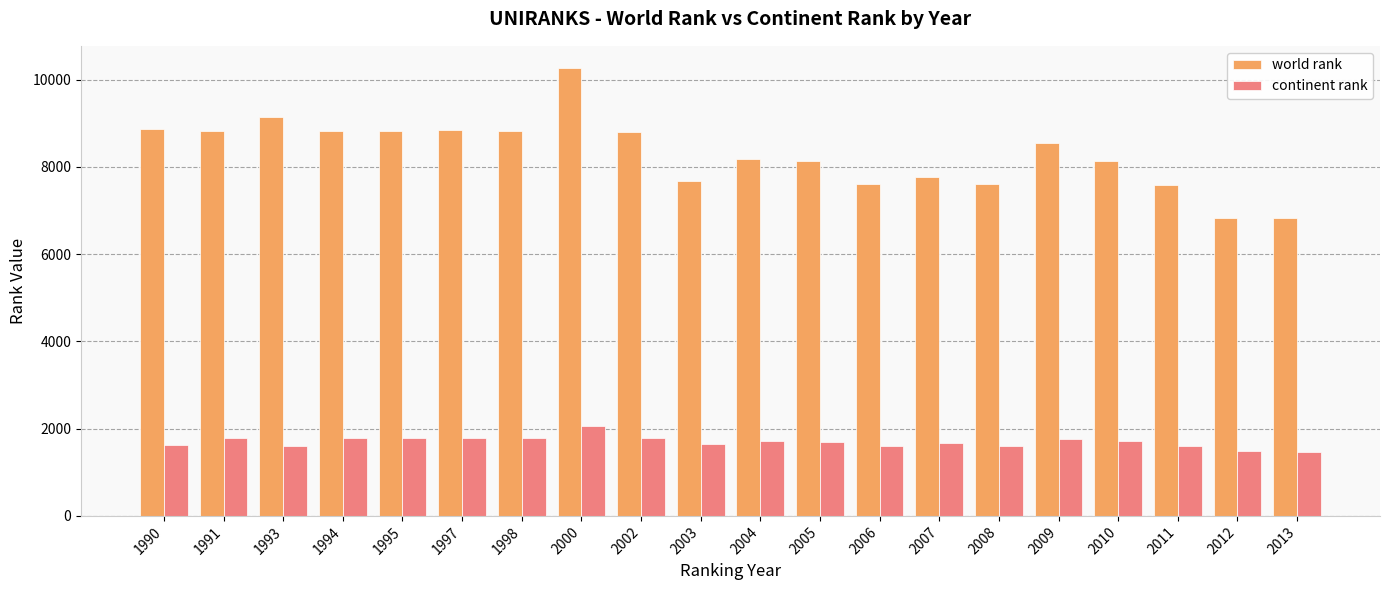

What is the lowest value of the continent rank series?

1466